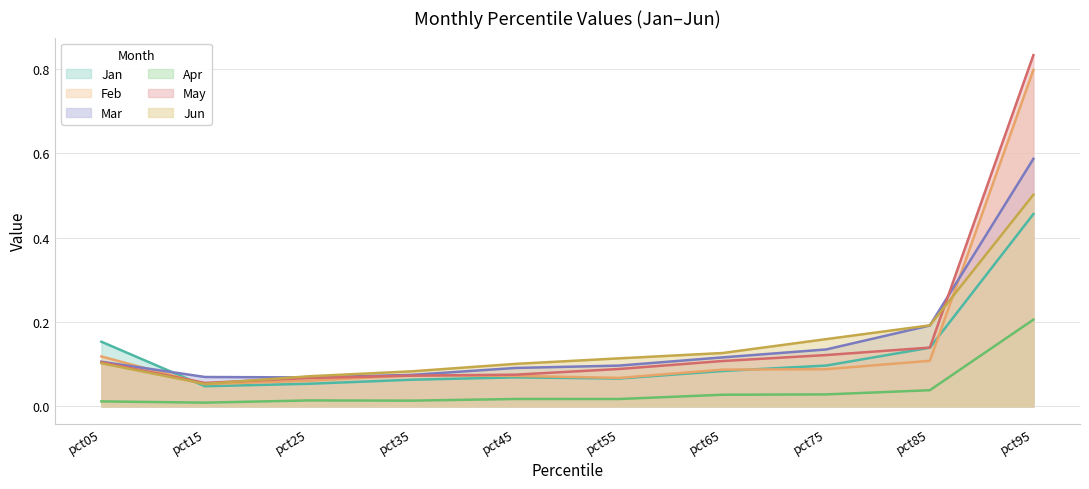

True or false: Apr has a value of 0.0 at pct15.

False